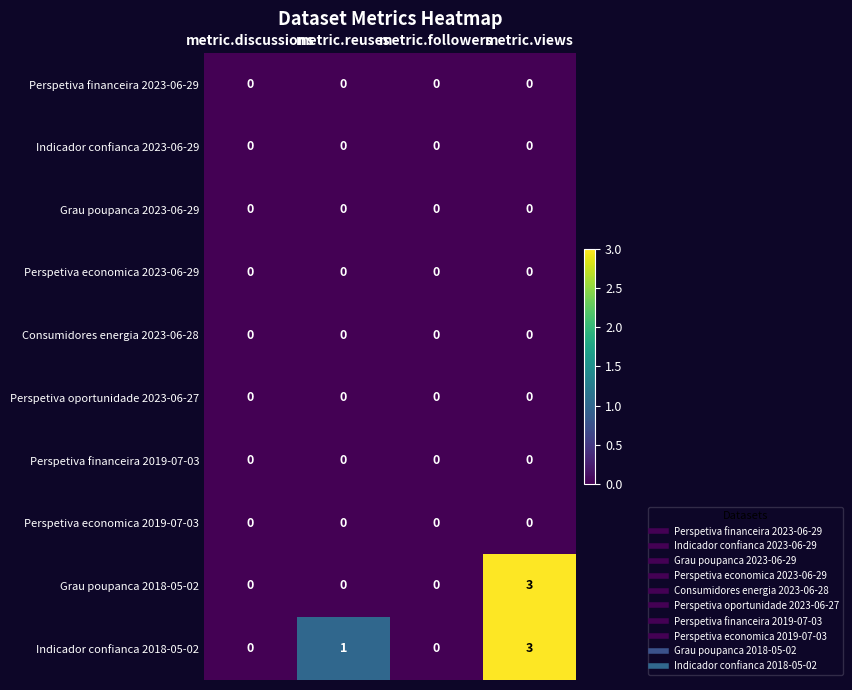

What is the difference between the highest and lowest values at metric.reuses?

1